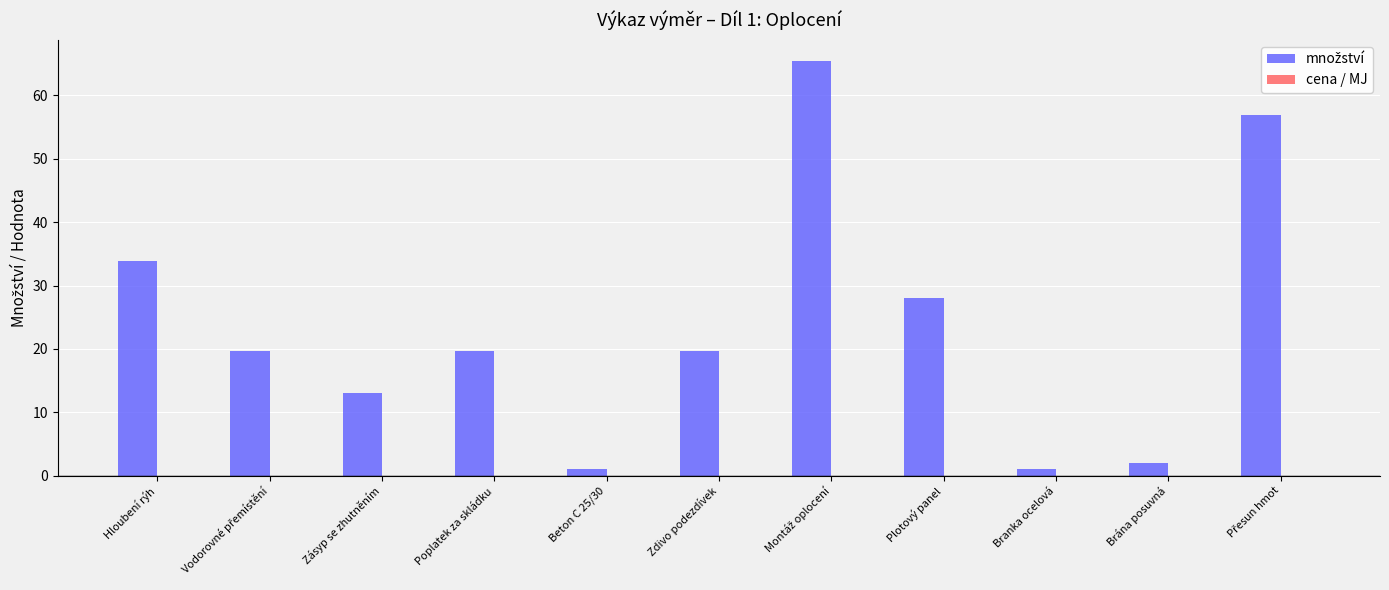

What is the maximum value shown in the chart?

65.5